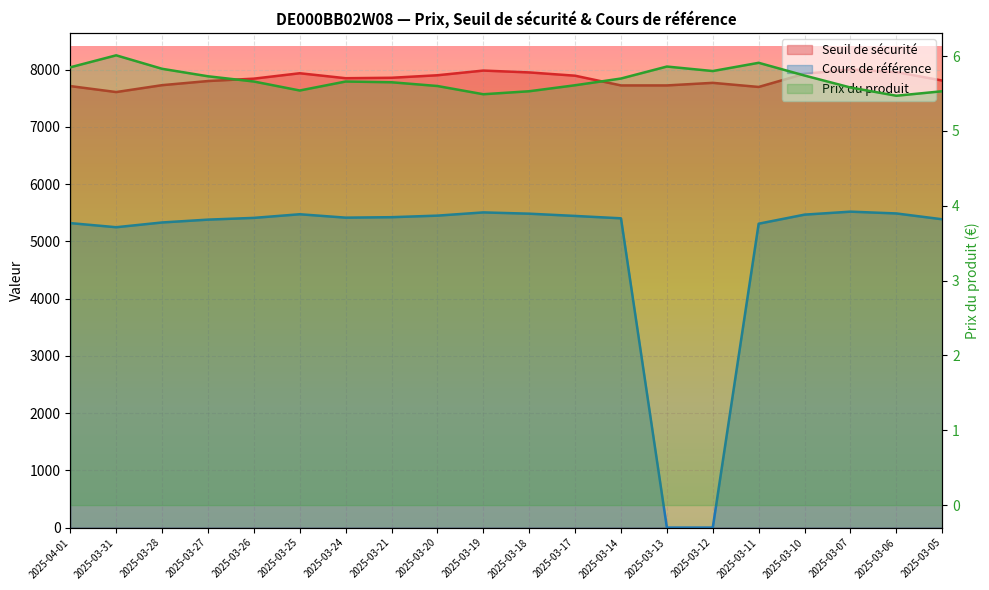

At how many categories does at least one series exceed 2882?

20